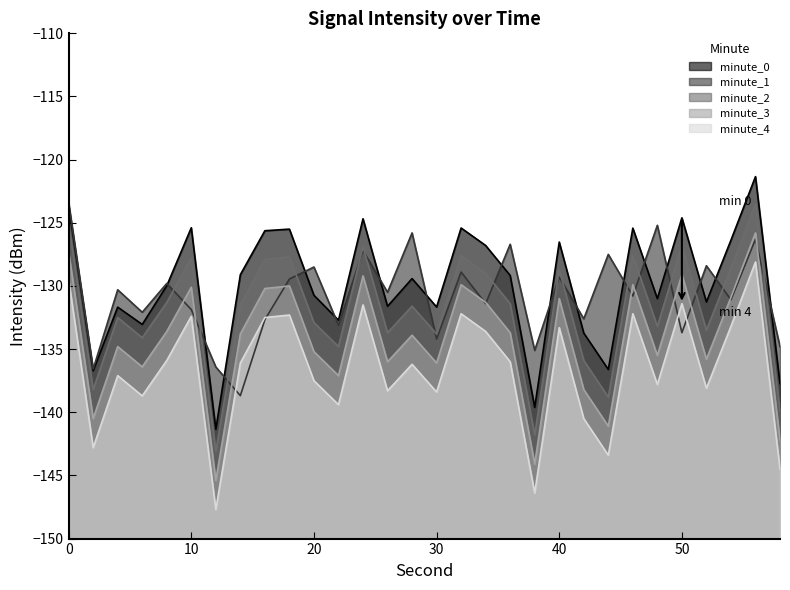

Between 18 and 26, which series saw the biggest shift?

minute_0